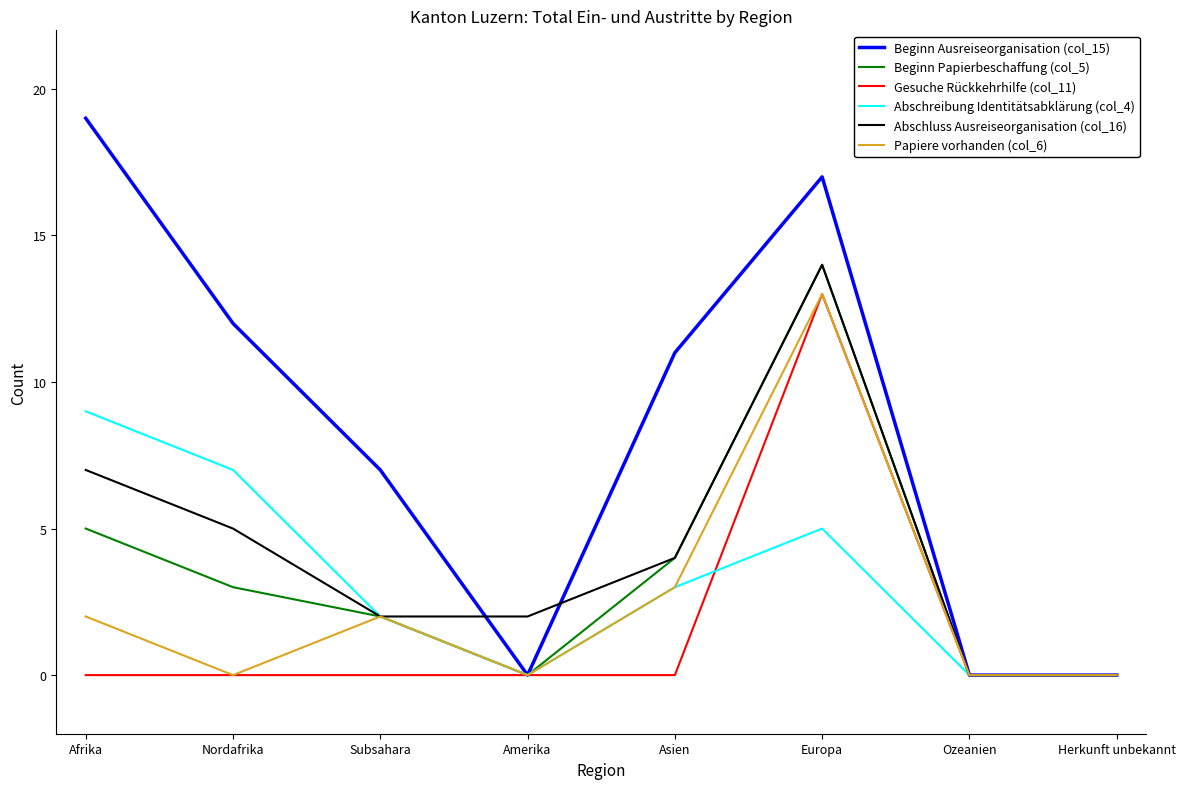

Which series has the largest total across all categories?

Beginn Ausreiseorganisation (col_15)